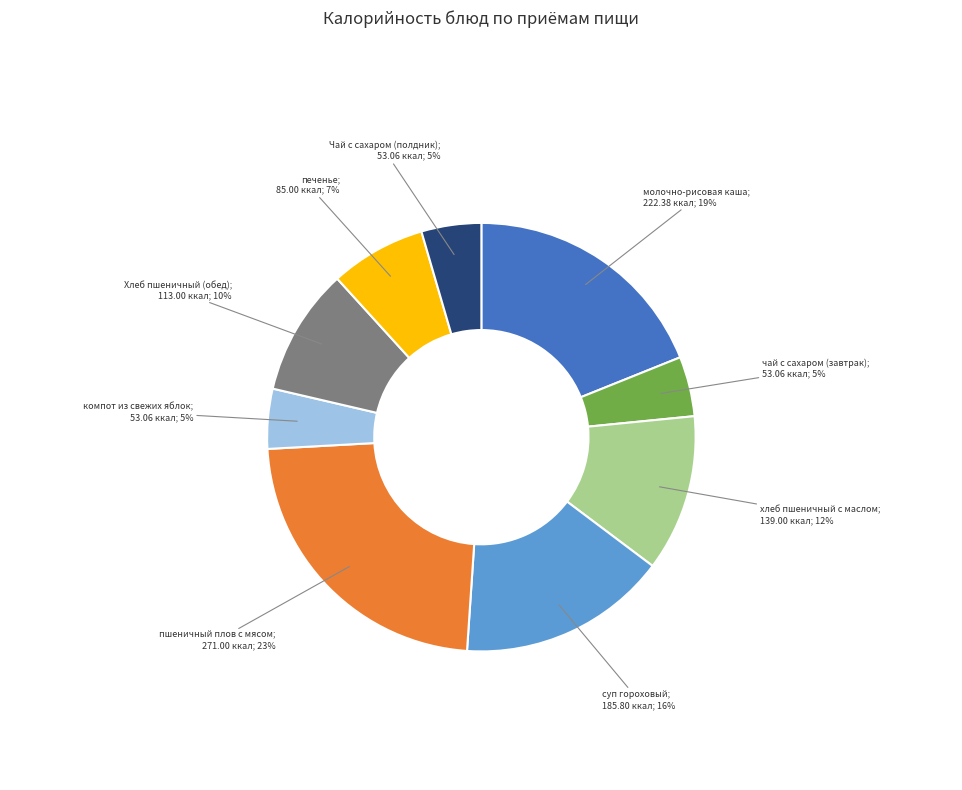

How many slices are in this pie chart?

9